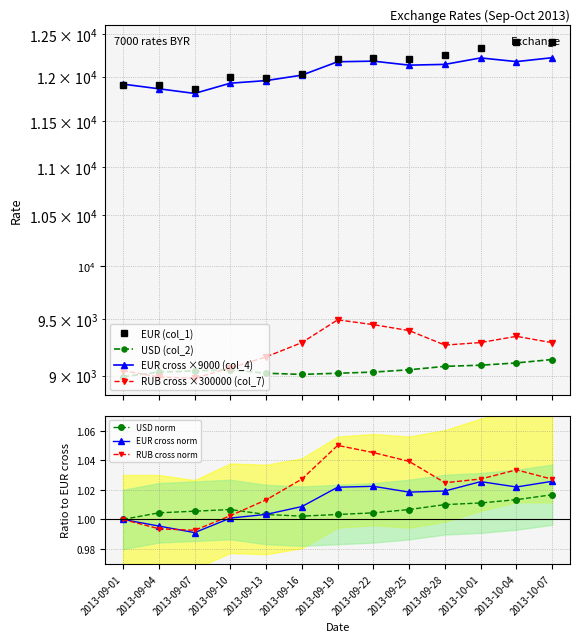

What is the difference between the maximum and second lowest values in the USD (col_2) series?

130.0